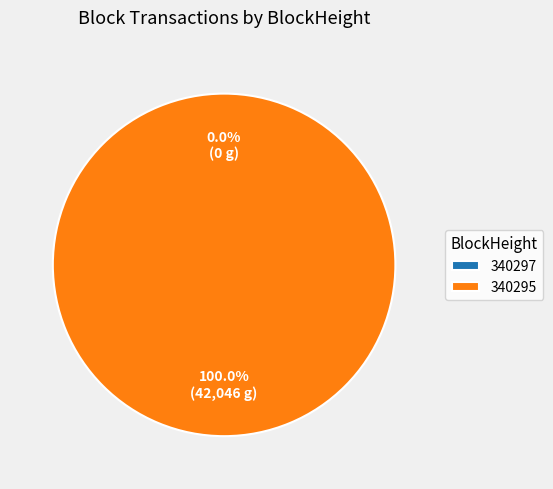

Which slice is the smallest?

340297